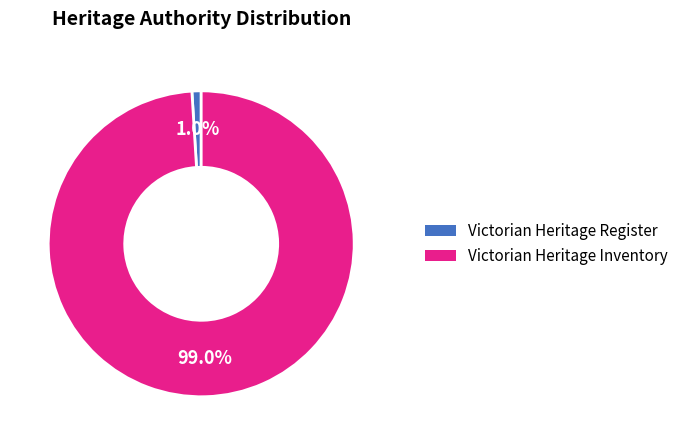

To the nearest percent, what is the average slice percentage?

50%